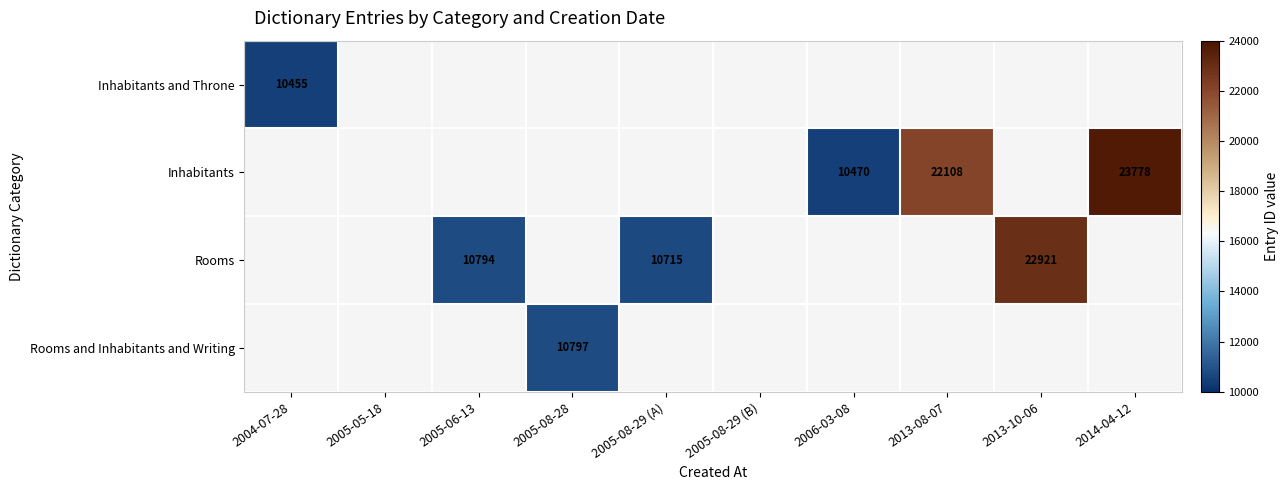

Is the value of Rooms and Inhabitants and Writing at 2006-03-08 greater than the value of Rooms at 2005-08-29 (B)?

No